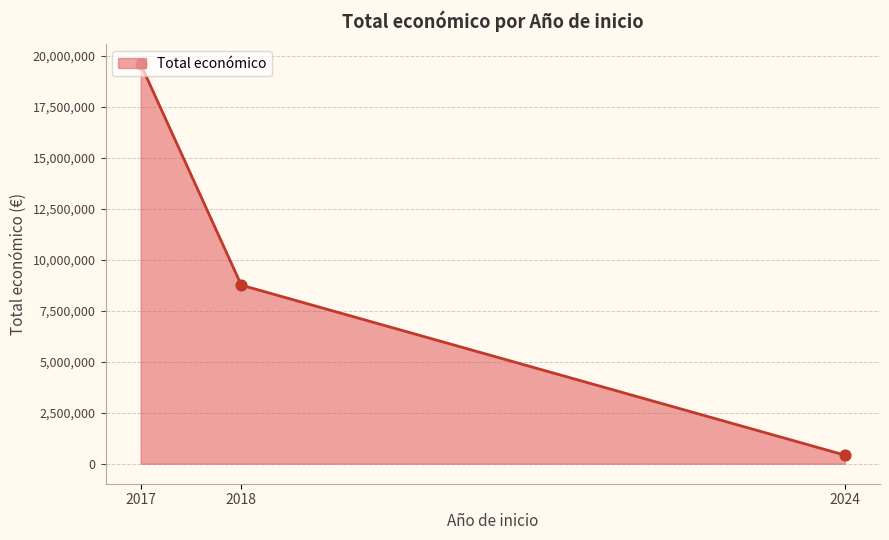

Between 2017 and 2018, which is larger?

2017